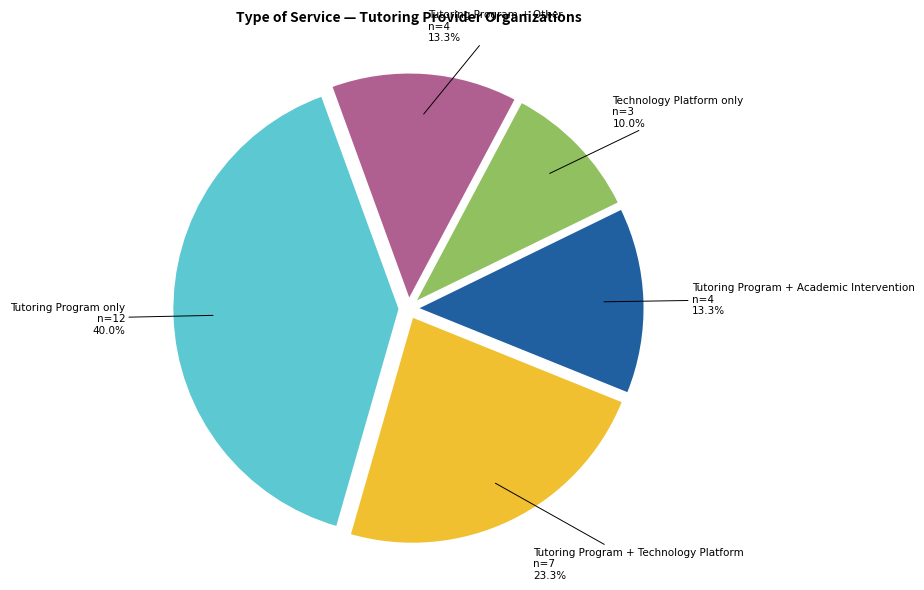

How many slices are in this pie chart?

5